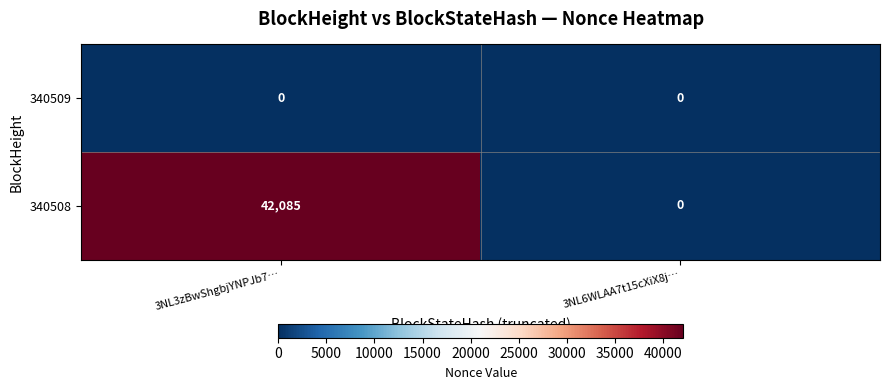

Where is 340508 nearest to the value 21042?

3NL6WLAA7t15cXiX8j…